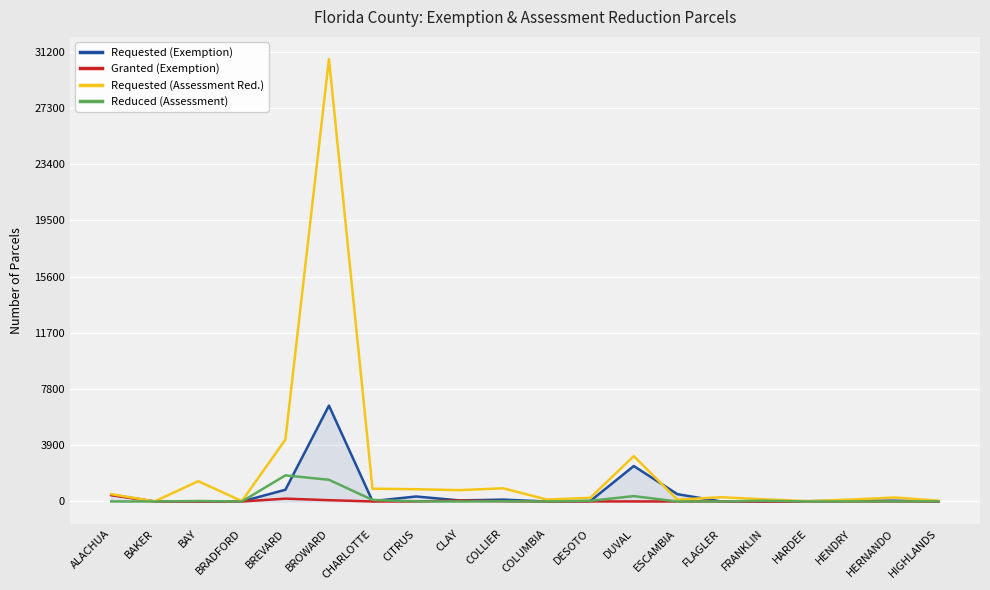

At which category is the sum across all series the highest?

BROWARD